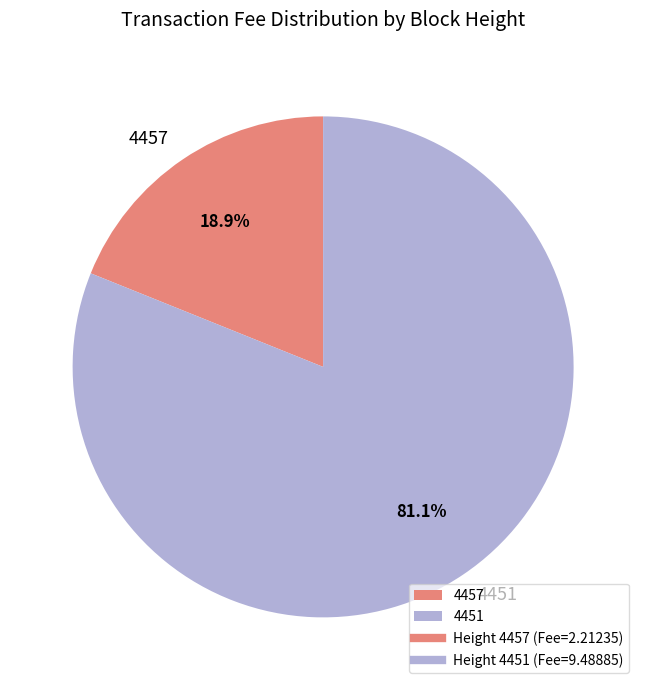

To the nearest percent, what is the difference between the 4451 and 4457 slice percentages?

62%